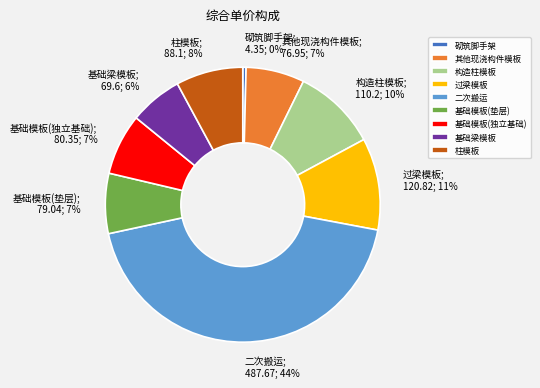

Which category has the smallest portion of the pie?

砌筑脚手架